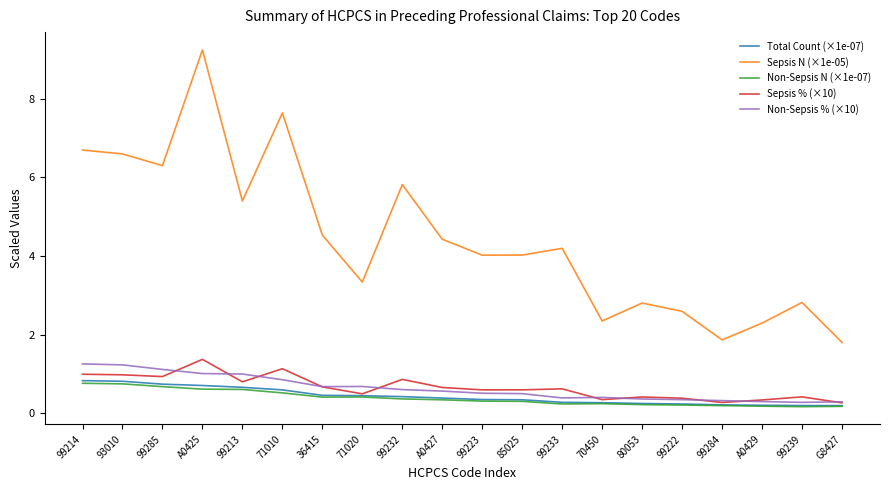

What is the smallest value displayed?

0.2